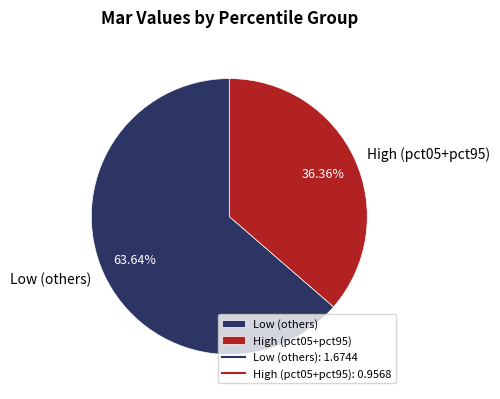

Rank the categories by value from lowest to highest.

High (pct05+pct95), Low (others)